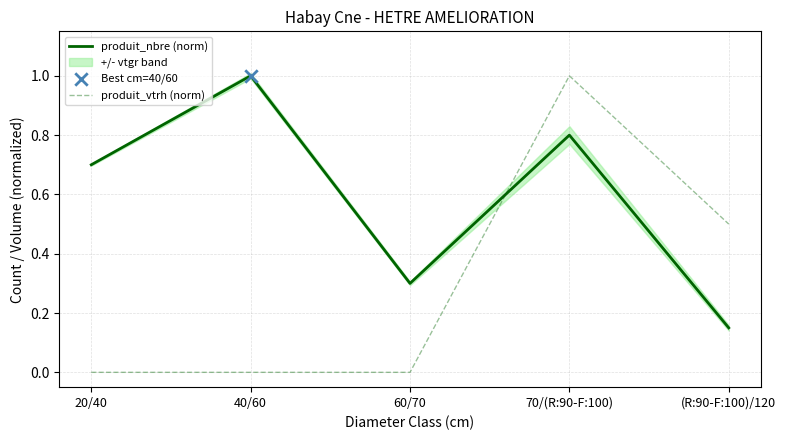

Which series contains the lowest Y value?

produit_vtrh (norm)